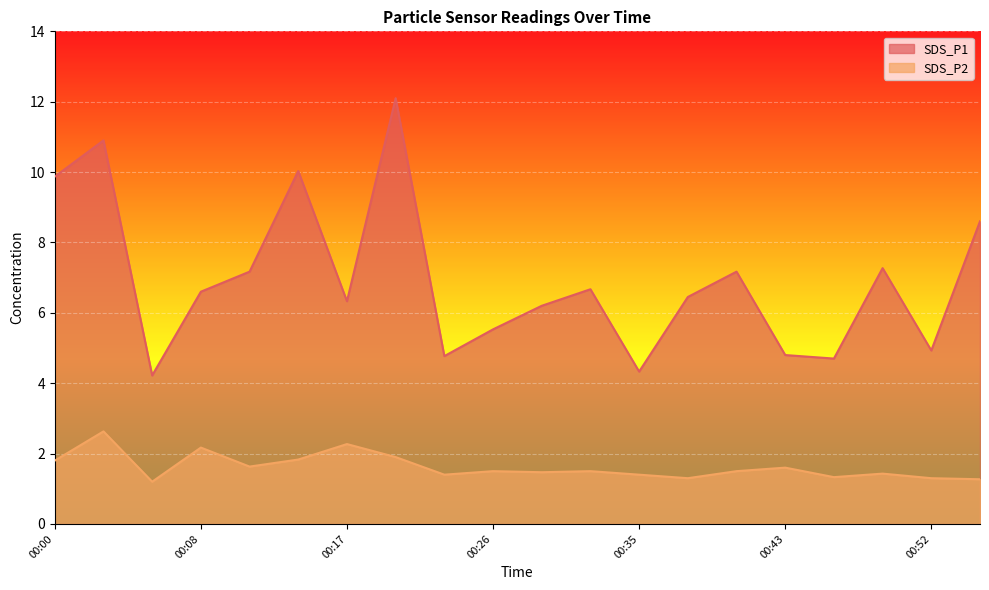

What is the difference between the highest and lowest values at 00:52?

3.6